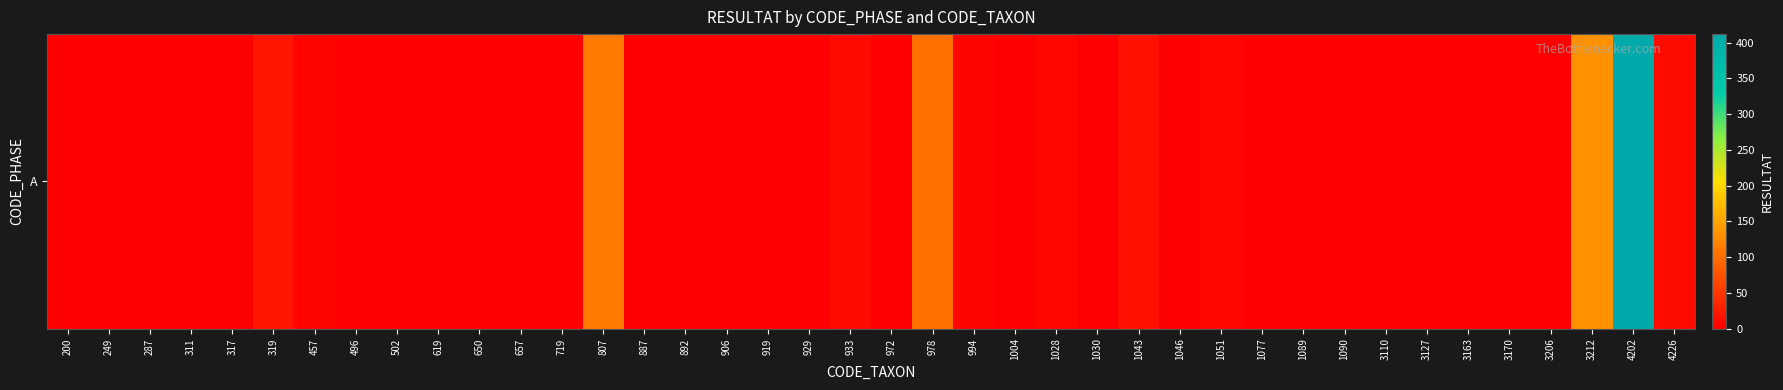

Reading right to left, transcribe all the data shown in this chart.

12	412	132	0	0	1	3	3	0	0	3	8	3	15	0	8	0	4	102	1	10	0	0	0	0	0	112	0	1	2	2	0	0	4	20	0	2	1	0	2